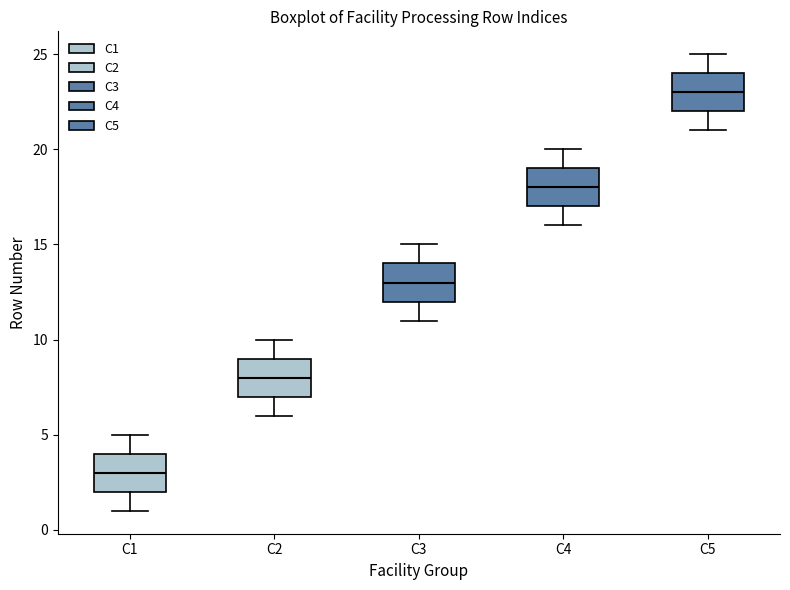

Where is the lower edge of the box for C1 on the y-axis? The values are not printed on the chart, so give them approximately, as read against the axis.

2